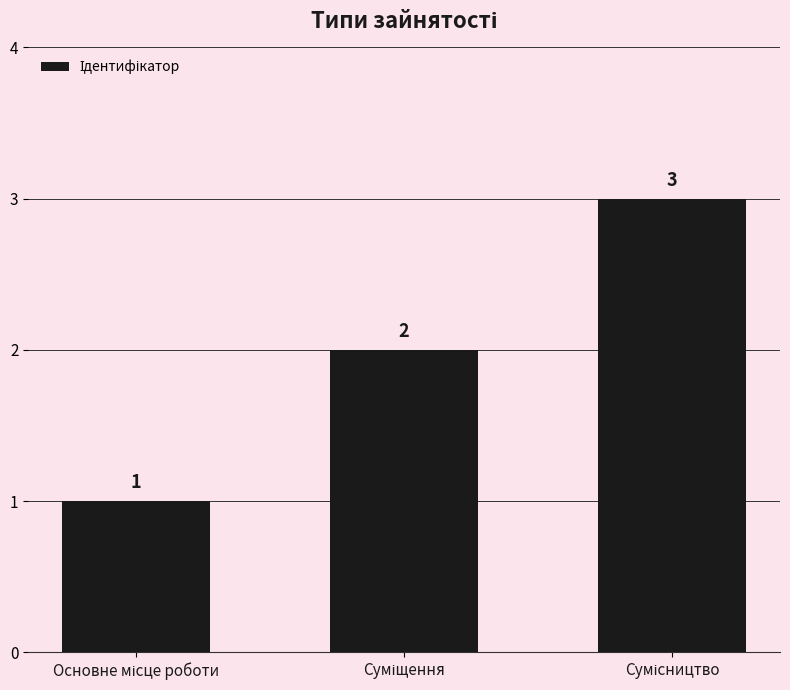

How many bars are there in total?

3